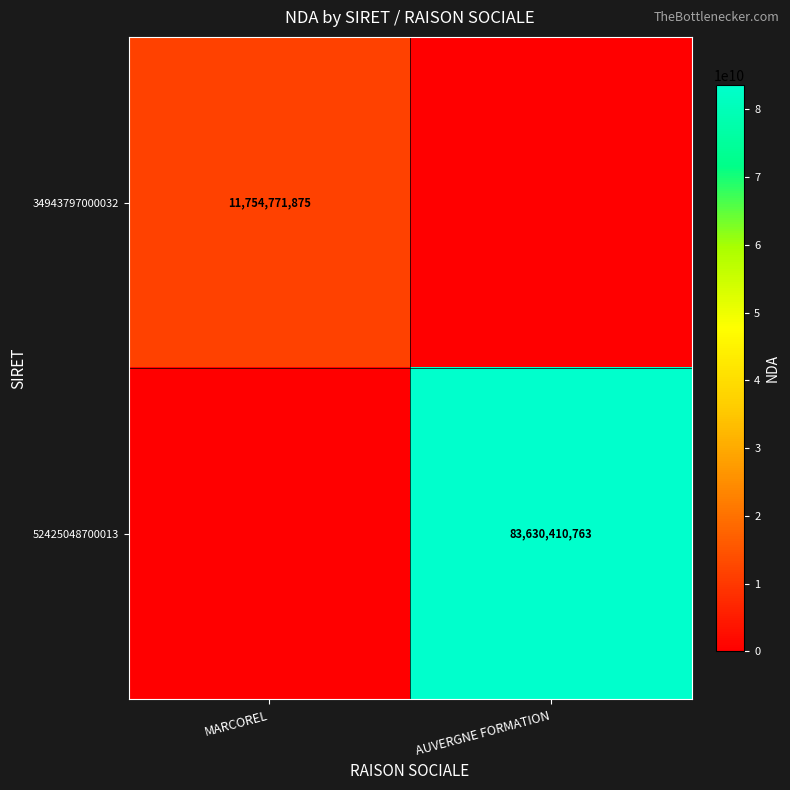

The value of 34943797000032 at MARCOREL is 11754771875. True or false?

True